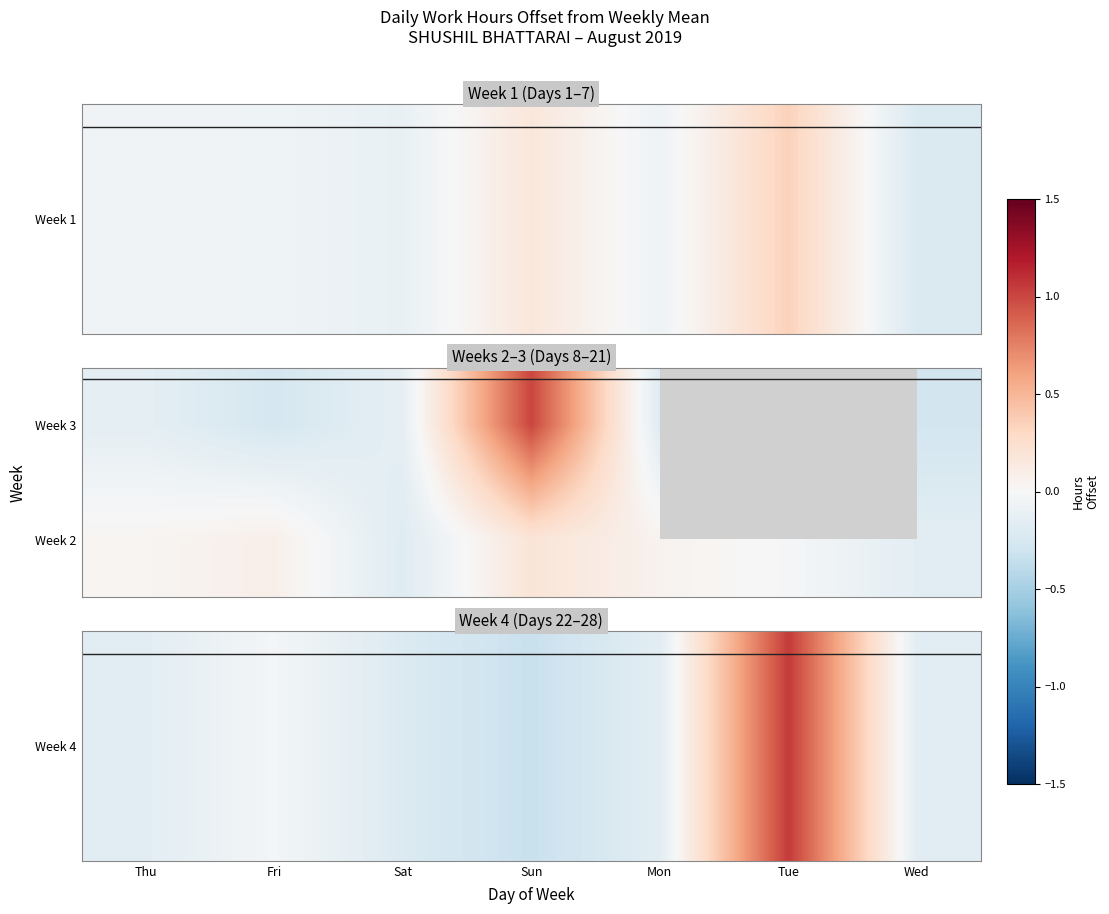

The value of Week 2 at Sat is -0.2. True or false?

True